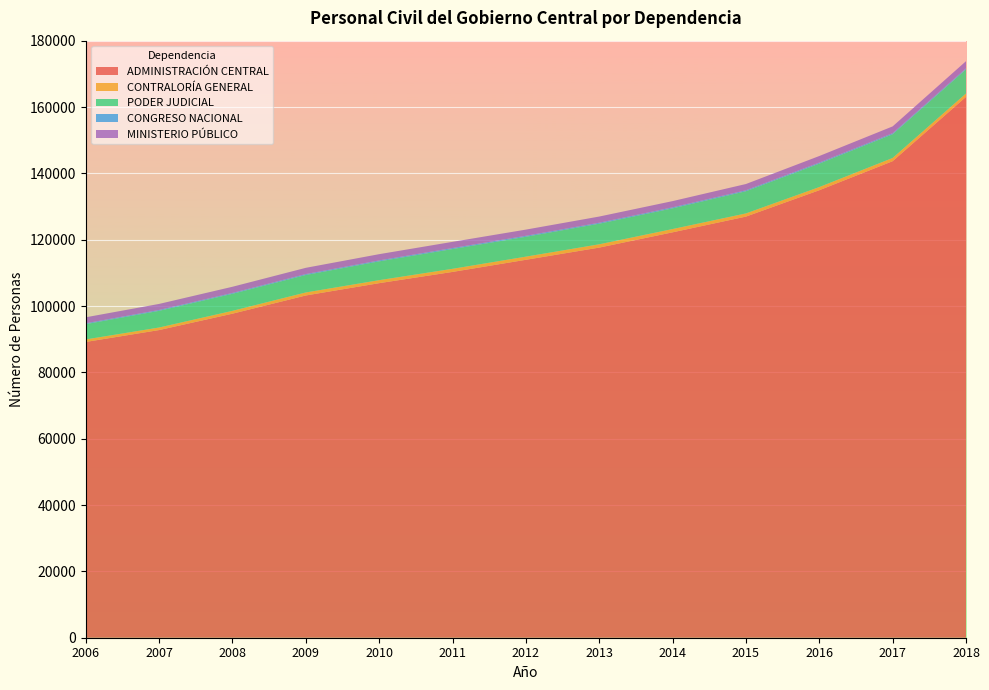

Reading left to right, transcribe all the data shown in this chart.

ADMINISTRACIÓN CENTRAL: 2006=89171	2007=92753	2008=97691	2009=103180	2010=106892	2011=110282	2012=113937	2013=117615	2014=122220	2015=126959	2016=134908	2017=143664	2018=163057
CONTRALORÍA GENERAL: 2006=755	2007=773	2008=858	2009=914	2010=904	2011=937	2012=955	2013=997	2014=989	2015=960	2016=956	2017=972	2018=1019
PODER JUDICIAL: 2006=4617	2007=5028	2008=5140	2009=5260	2010=5671	2011=5954	2012=5981	2013=6208	2014=6240	2015=6686	2016=7068	2017=7156	2018=7265
CONGRESO NACIONAL: 2006=256	2007=263	2008=263	2009=286	2010=289	2011=308	2012=306	2013=298	2014=310	2015=300	2016=311	2017=322	2018=321
MINISTERIO PÚBLICO: 2006=1806	2007=1818	2008=1856	2009=1878	2010=1878	2011=1867	2012=1859	2013=1858	2014=1871	2015=1879	2016=1982	2017=2042	2018=2152